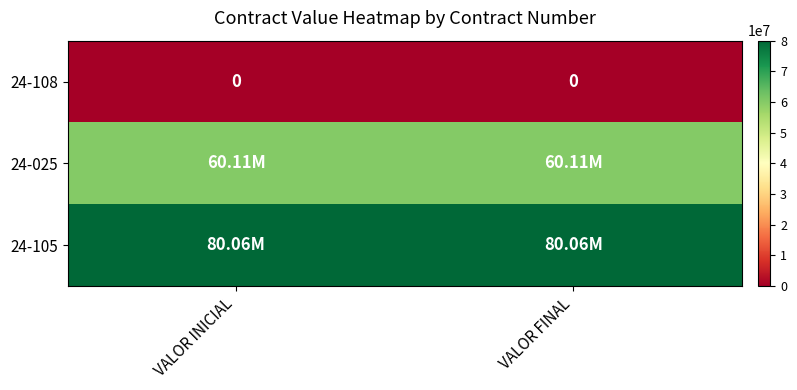

List the series in order of their peak value, lowest first.

24-108, 24-025, 24-105